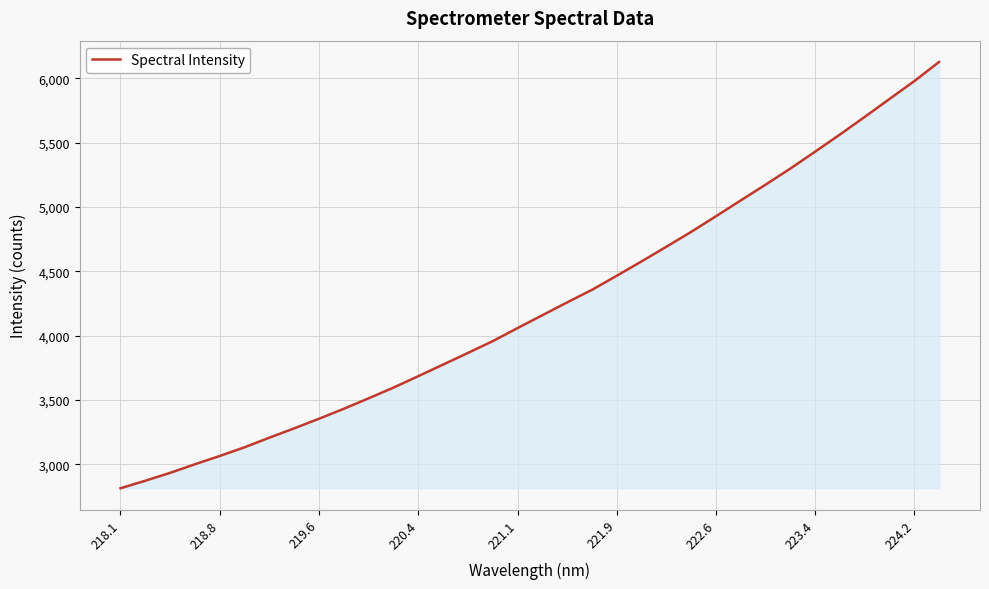

What is the minimum value shown in the chart?

2814.5